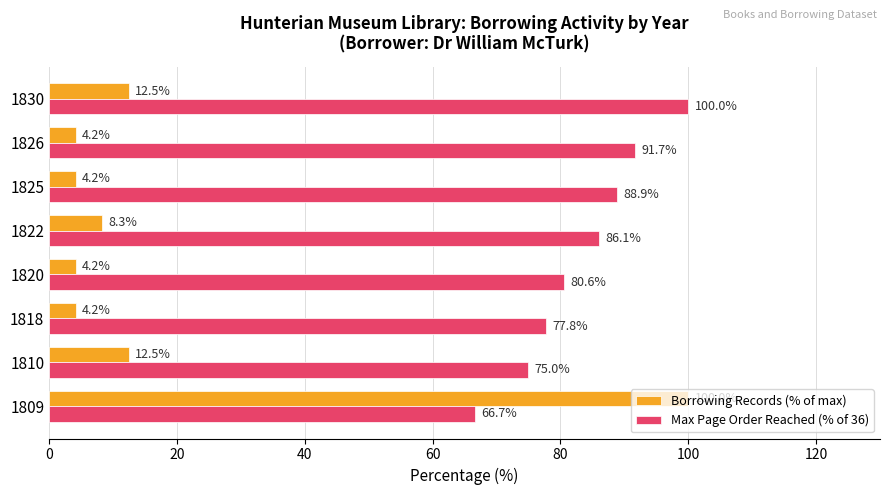

At which category is the sum across all series the highest?

1809